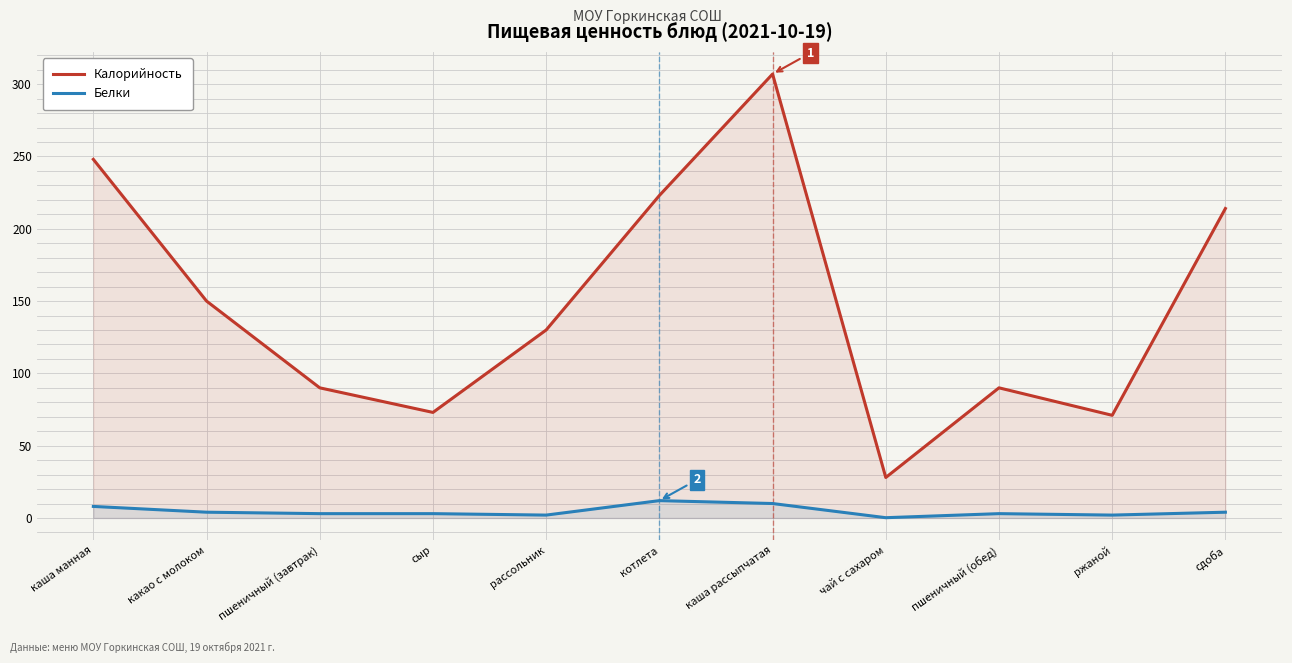

Reading left to right, what are all the values shown in this chart?

Калорийность: 248.0	150.0	90.0	73.0	130.0	223.0	307.0	28.0	90.0	71.0	214.0
Белки: 8.0	4.0	3.0	3.0	2.0	12.0	10.0	0.2	3.0	2.0	4.0